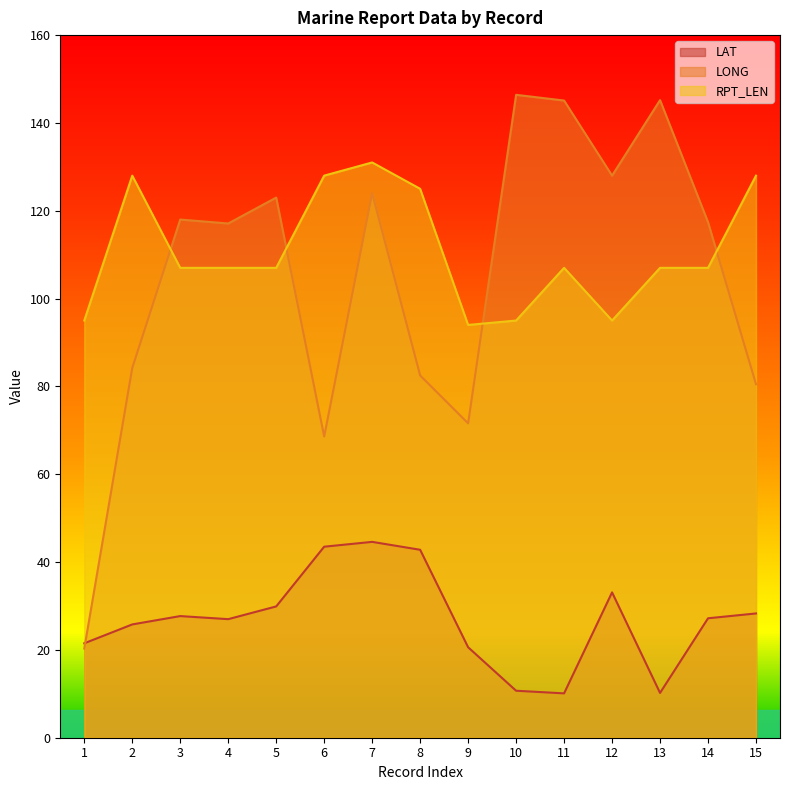

What is the average value of the LAT series?

26.9